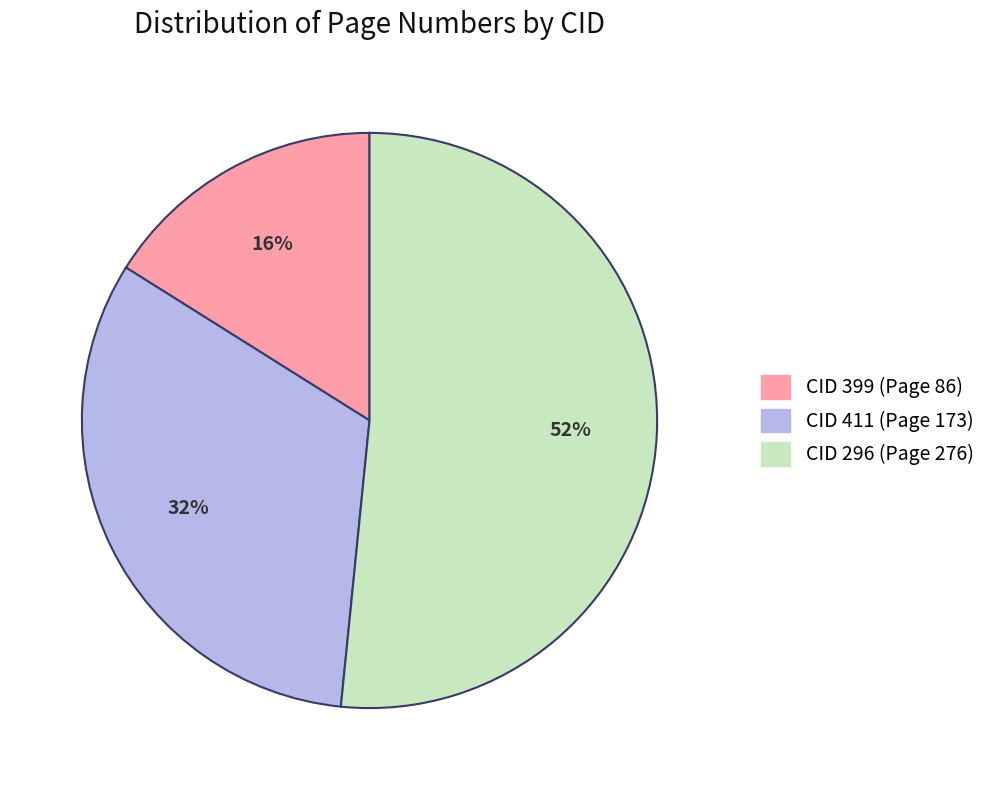

Is the sum of CID 411 (Page 173) and CID 296 (Page 276) greater than half?

Yes